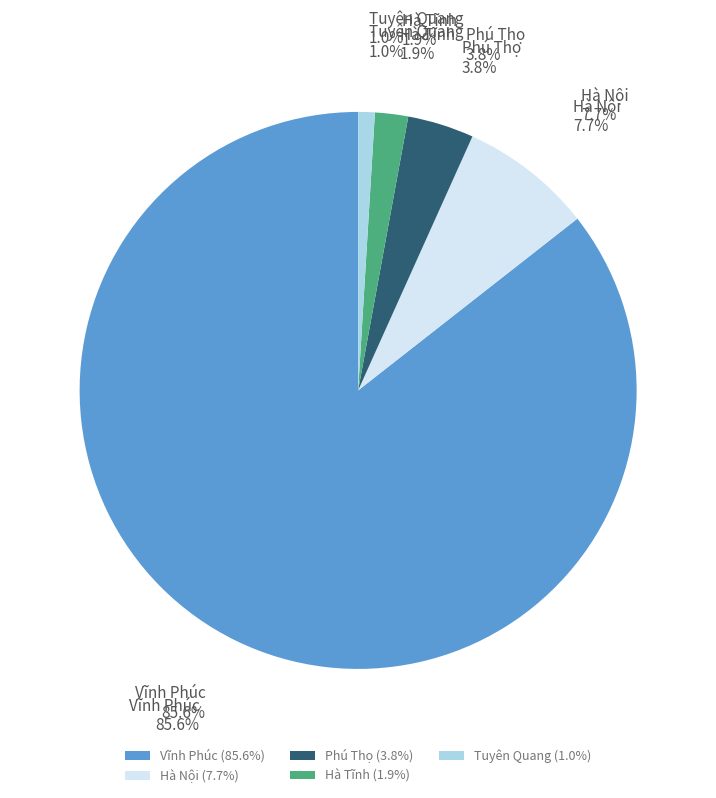

To the nearest percent, what portion does Hà Tĩnh represent?

2%